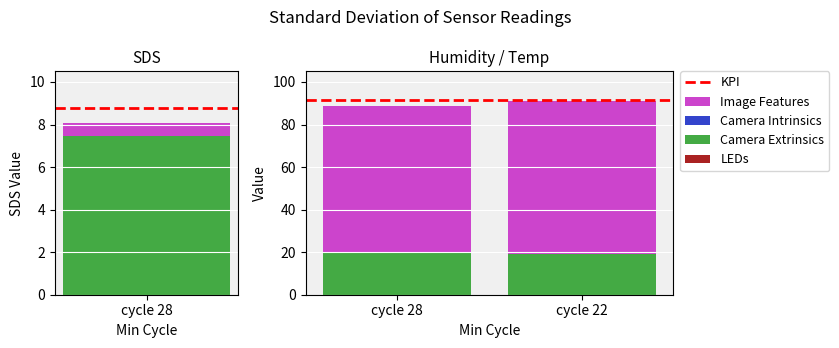

What position from the left is 1?

2